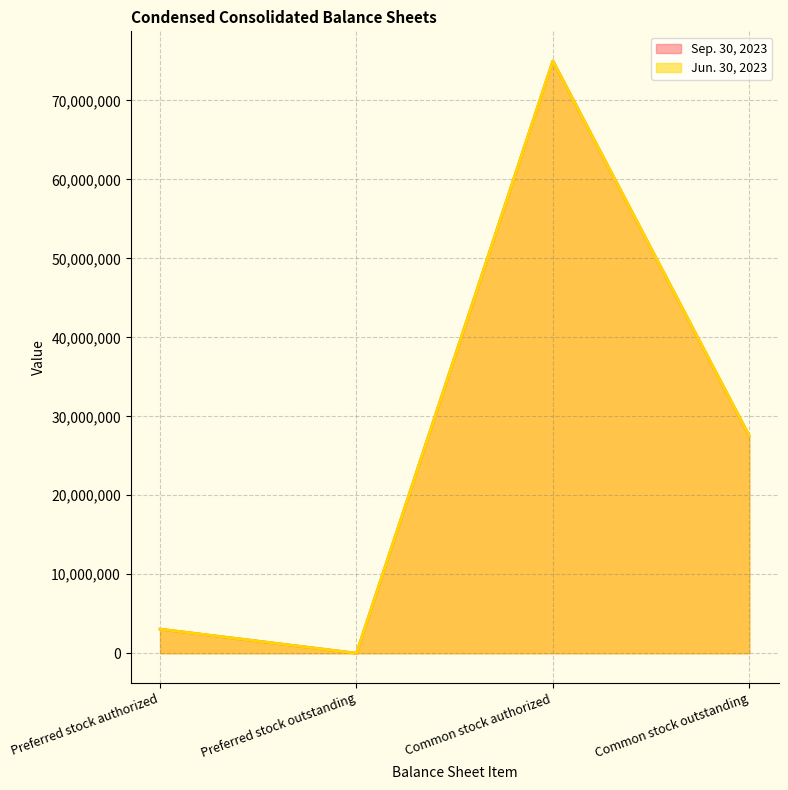

What is the difference between the maximum and minimum values in the Jun. 30, 2023 series?

75000000